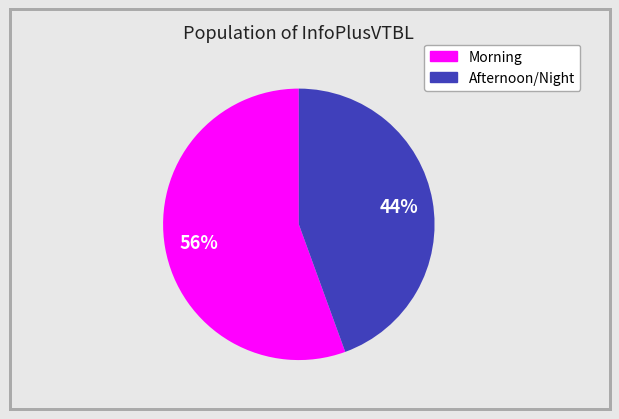

Count the number of slices in the pie.

2